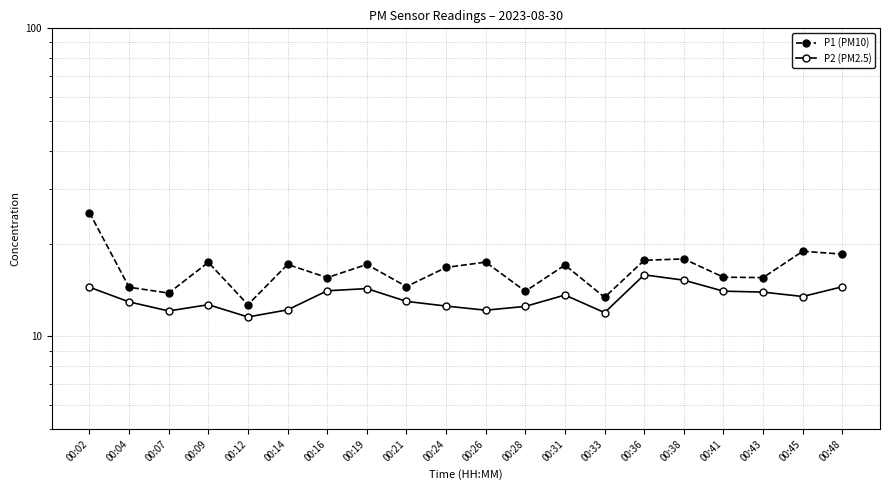

True or false: P1 (PM10) and P2 (PM2.5) cross at least once.

False